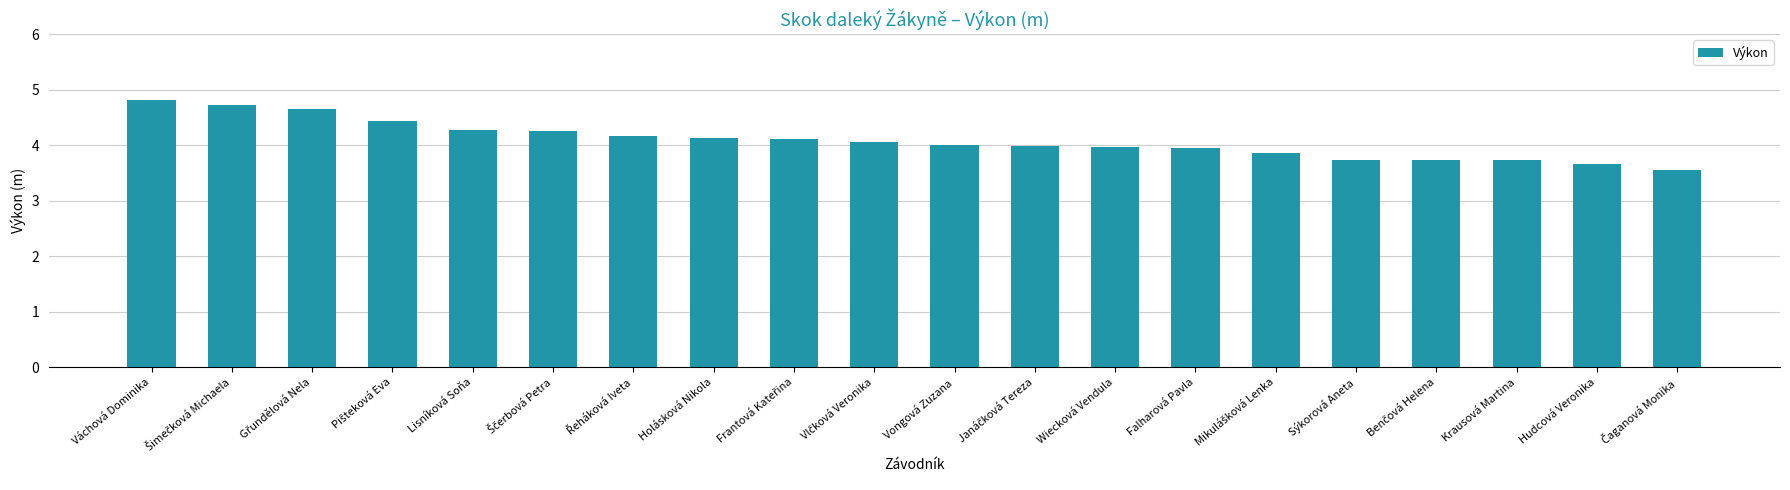

What is the difference between the second highest and minimum values?

1.2